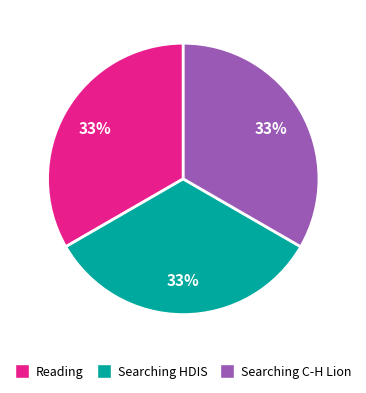

Is there a majority slice in this chart?

No